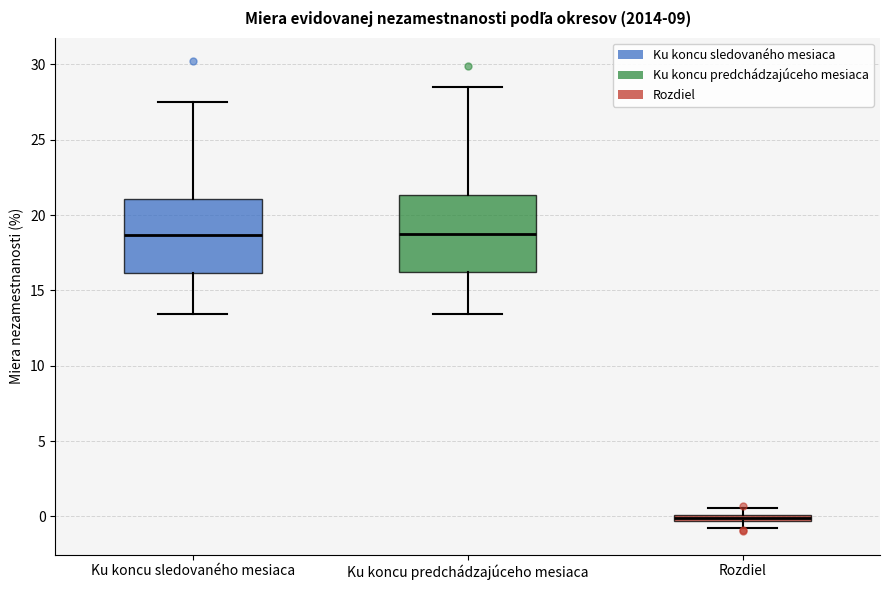

Where is the lower edge of the box for Rozdiel on the y-axis? The values are not printed on the chart, so give them approximately, as read against the axis.

-0.5